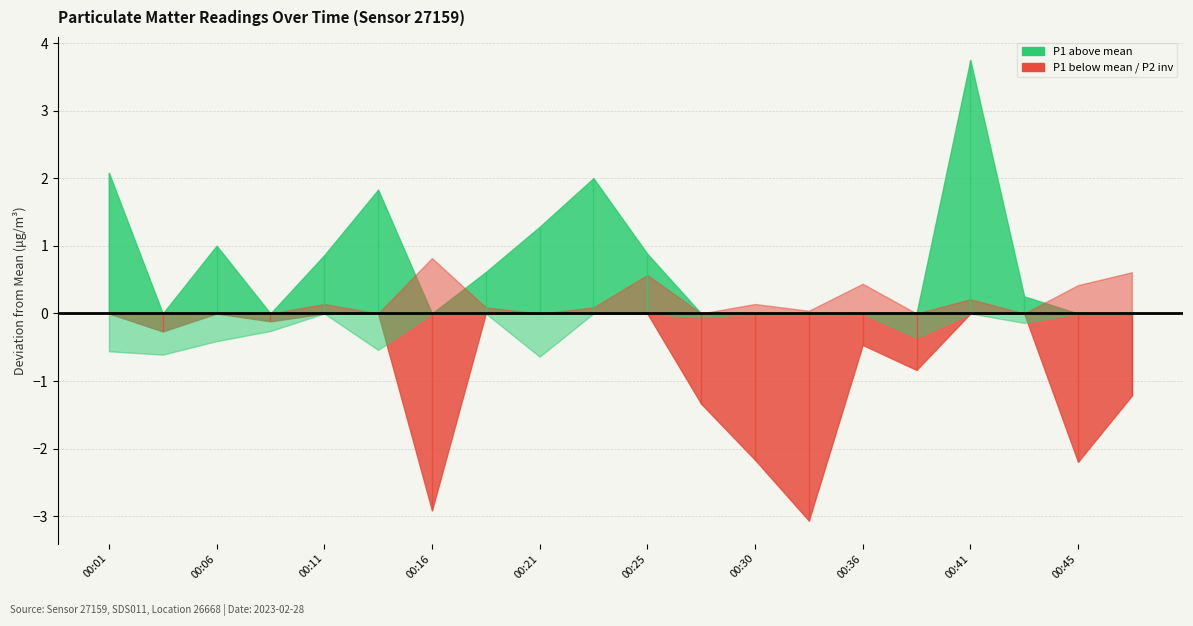

Rank the series at 00:18 from highest to lowest value.

P1, P2